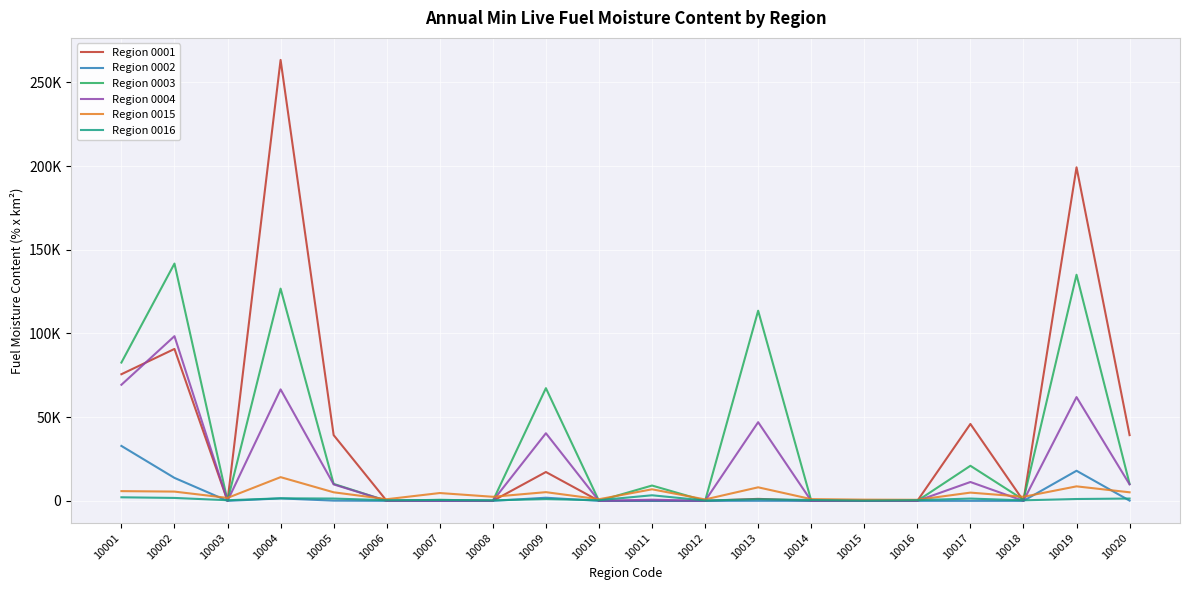

What are all the series names shown in the legend?

Region 0001, Region 0002, Region 0003, Region 0004, Region 0015, Region 0016